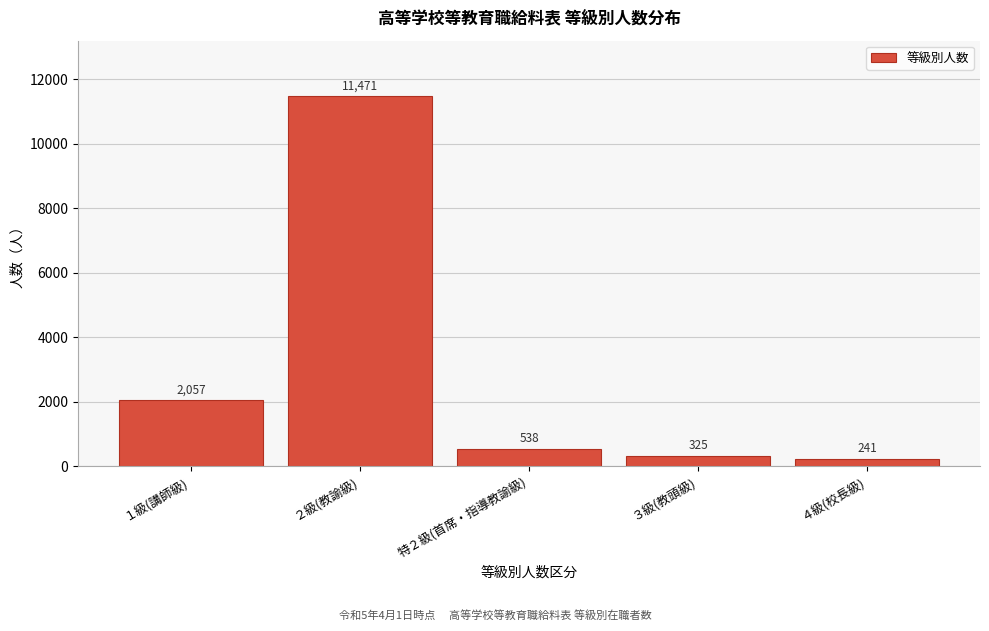

Reading left to right, list all the values displayed in this chart.

１級(講師級)=2057	２級(教諭級)=11471	特２級(首席・指導教諭級)=538	３級(教頭級)=325	４級(校長級)=241